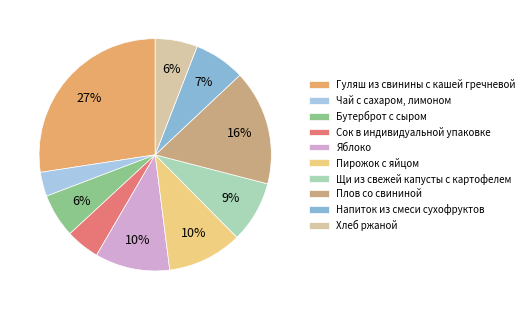

Between Хлеб ржаной and Щи из свежей капусты с картофелем, which is larger?

Щи из свежей капусты с картофелем